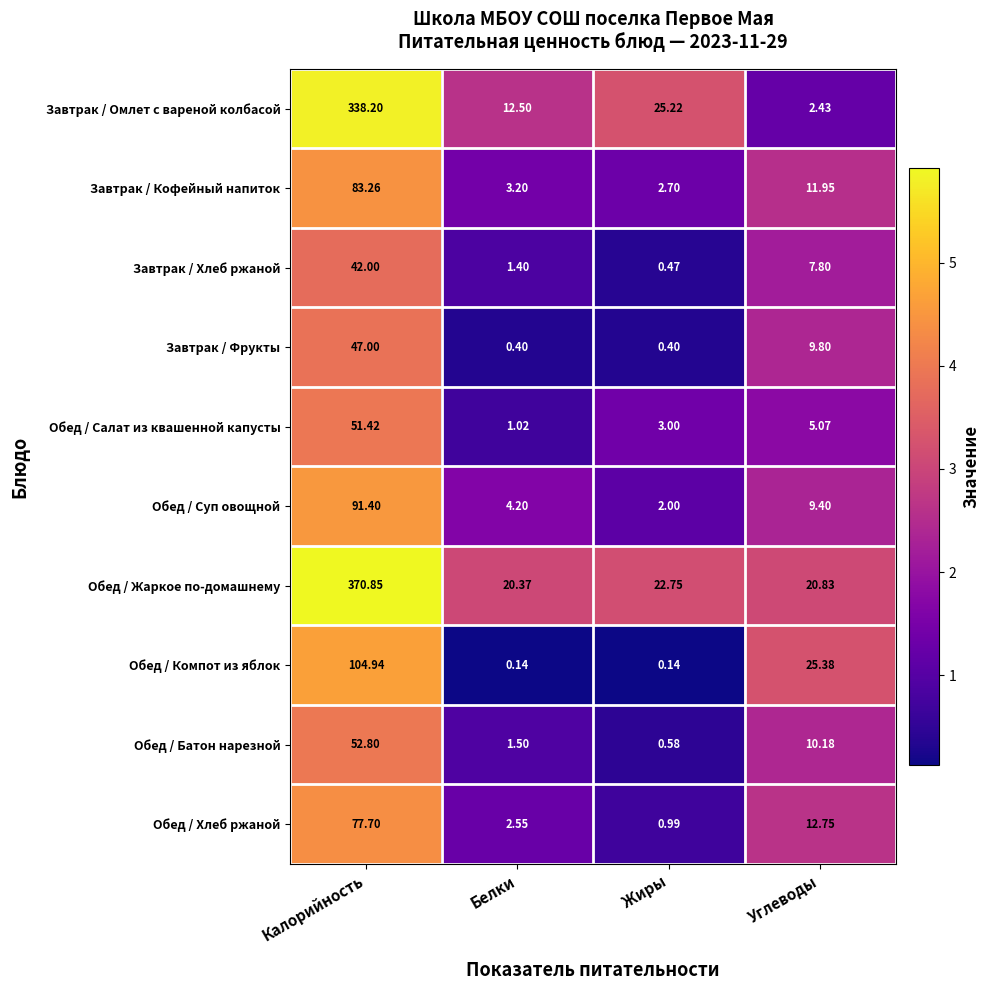

Where does the Обед / Суп овощной series first go above 9?

Калорийность